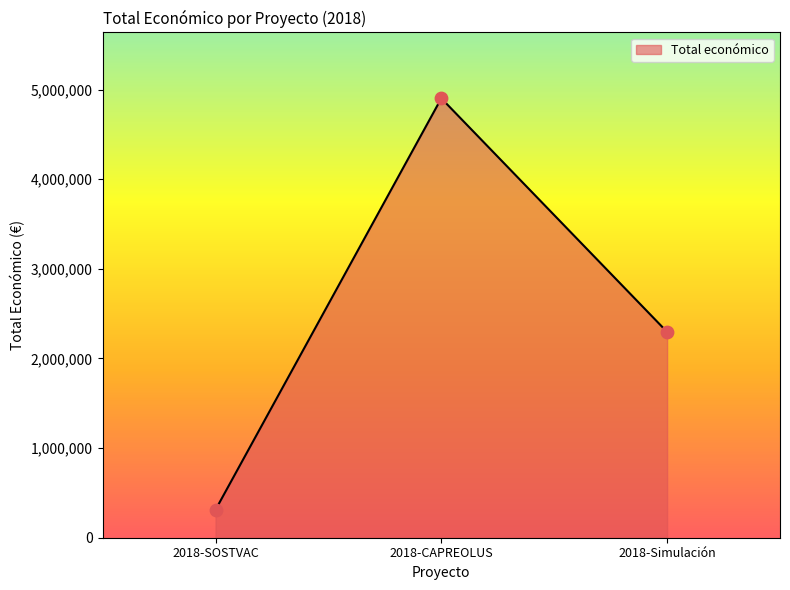

Between 2018-CAPREOLUS and 2018-SOSTVAC, which is larger?

2018-CAPREOLUS